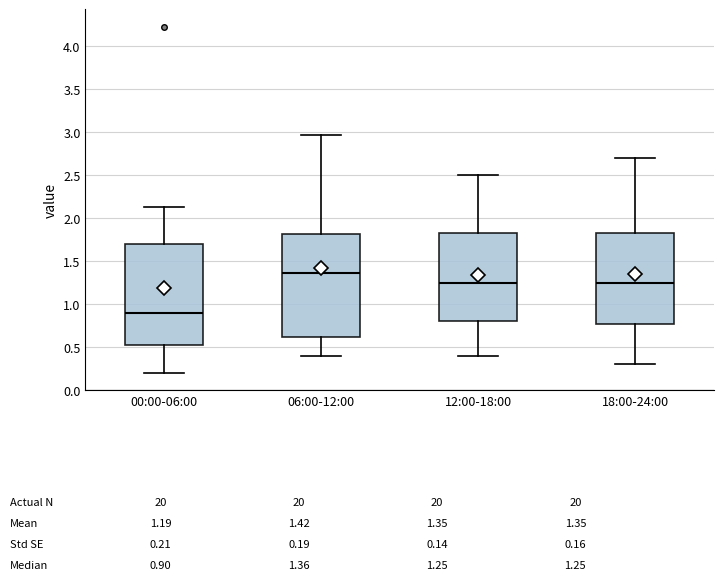

Which box has the highest median line?

06:00-12:00